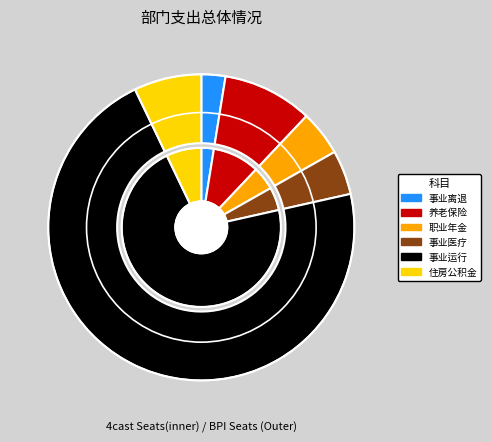

True or false: 机关事业单位基本养老保险缴费支出 accounts for 18% of the total.

False